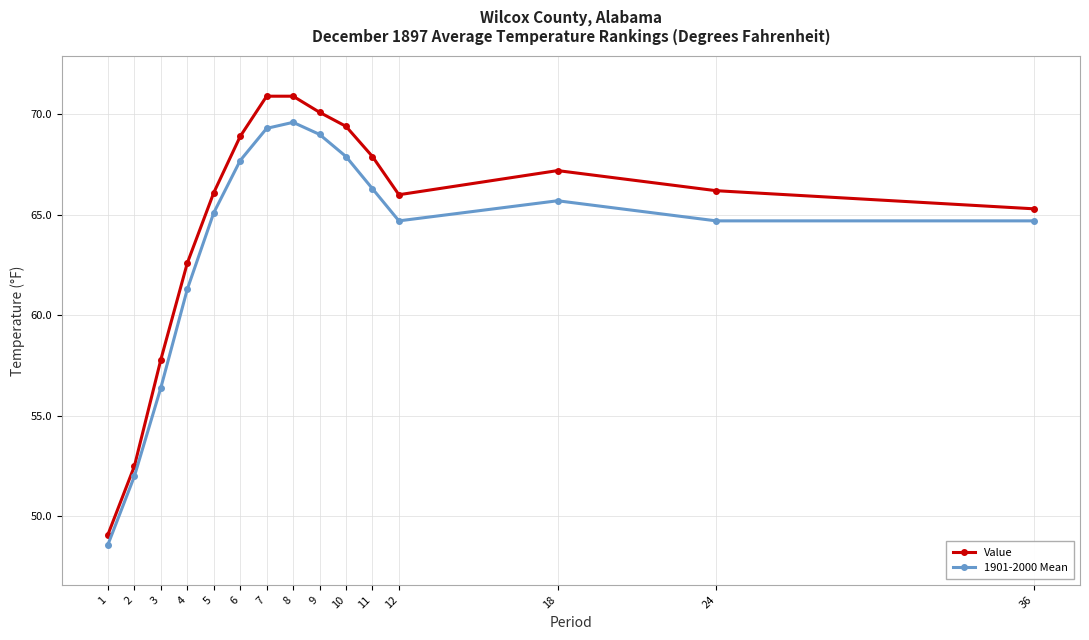

What is the minimum value shown in the chart?

48.6